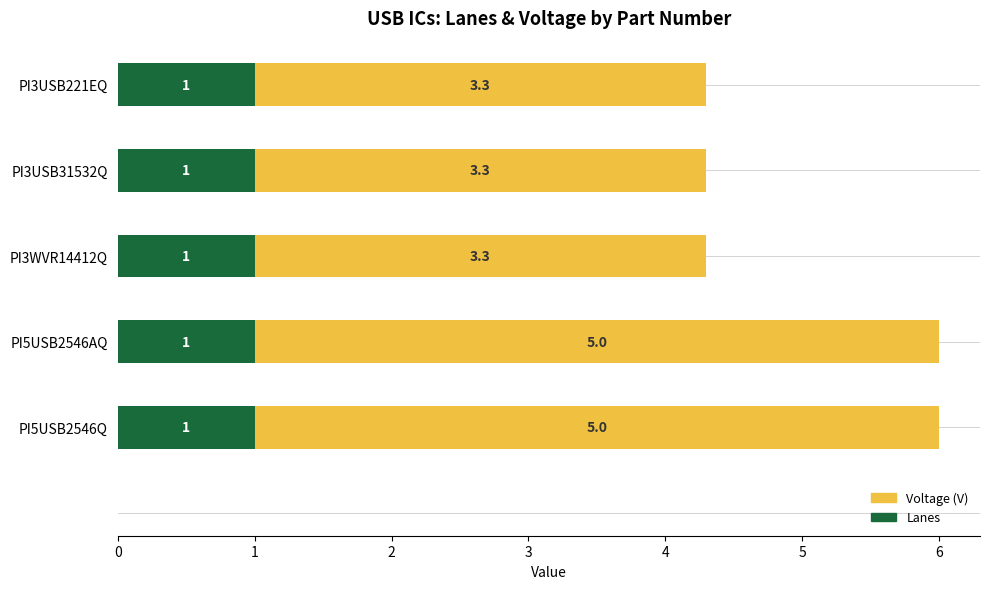

The Lanes series shows 1.0 at PI3WVR14412Q. True or false?

True